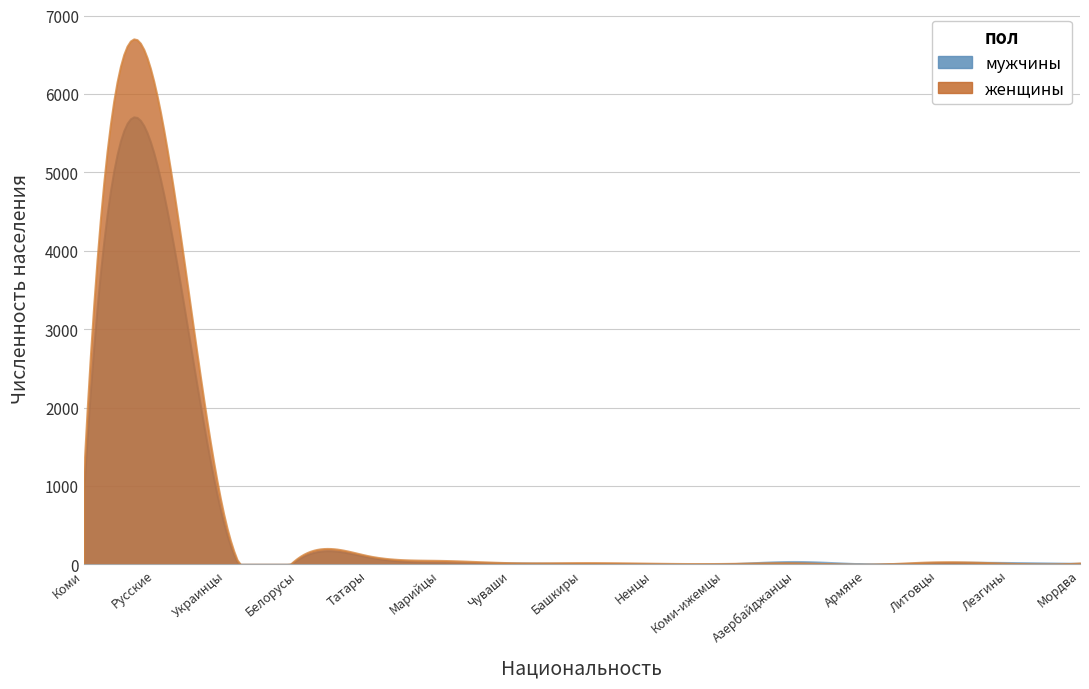

Rank the series at Армяне from lowest to highest value.

женщины, мужчины